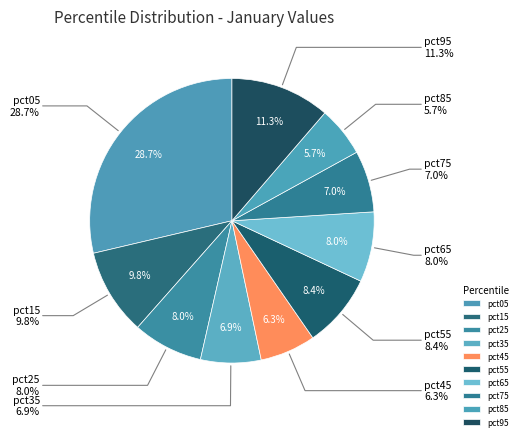

The pct45 slice represents 1% of the pie. True or false?

False